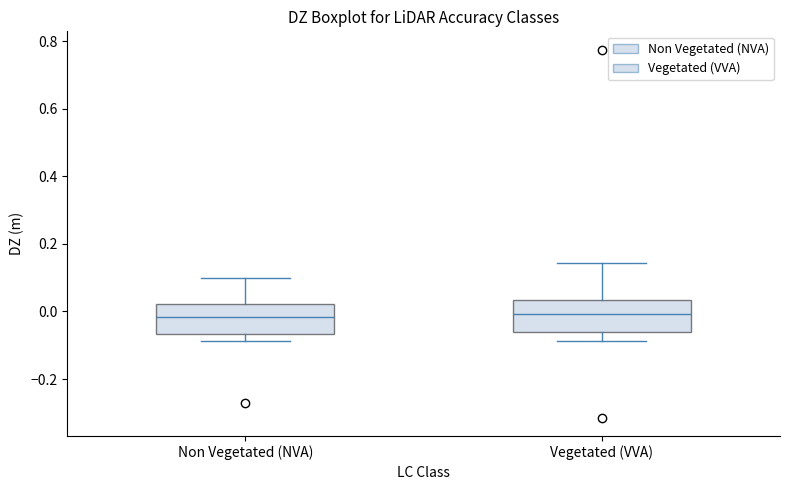

Reading left to right, read every box against the y-axis: the position of its median line, the range the box covers, and the ends of its whiskers. The values are not printed on the chart, so give them approximately, as read against the axis.

Non Vegetated (NVA): median -0.02, box -0.06 to 0.02, whiskers -0.08 to 0.10
Vegetated (VVA): median 0.00, box -0.06 to 0.04, whiskers -0.08 to 0.14